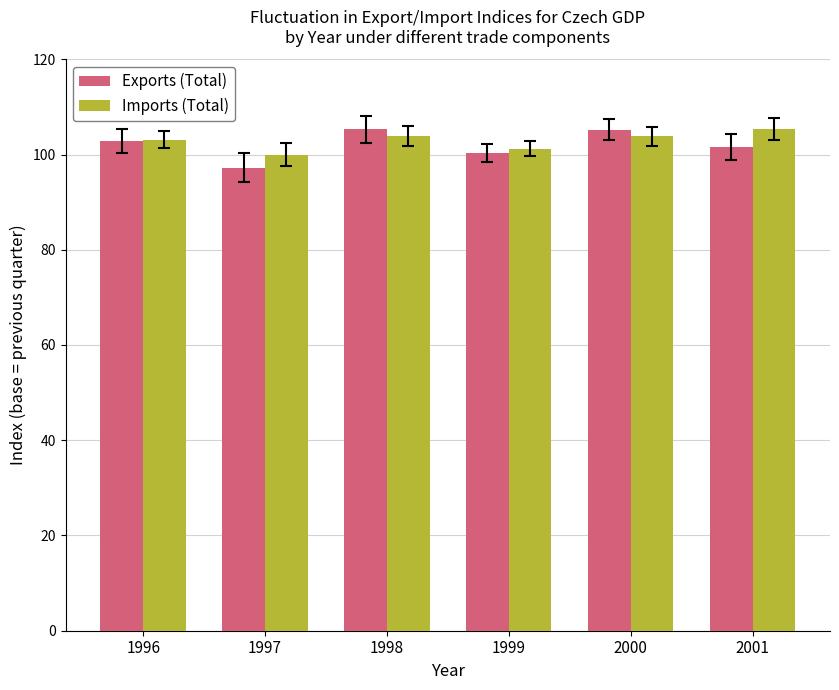

Where does the Exports (Total) series first go above 102?

1996